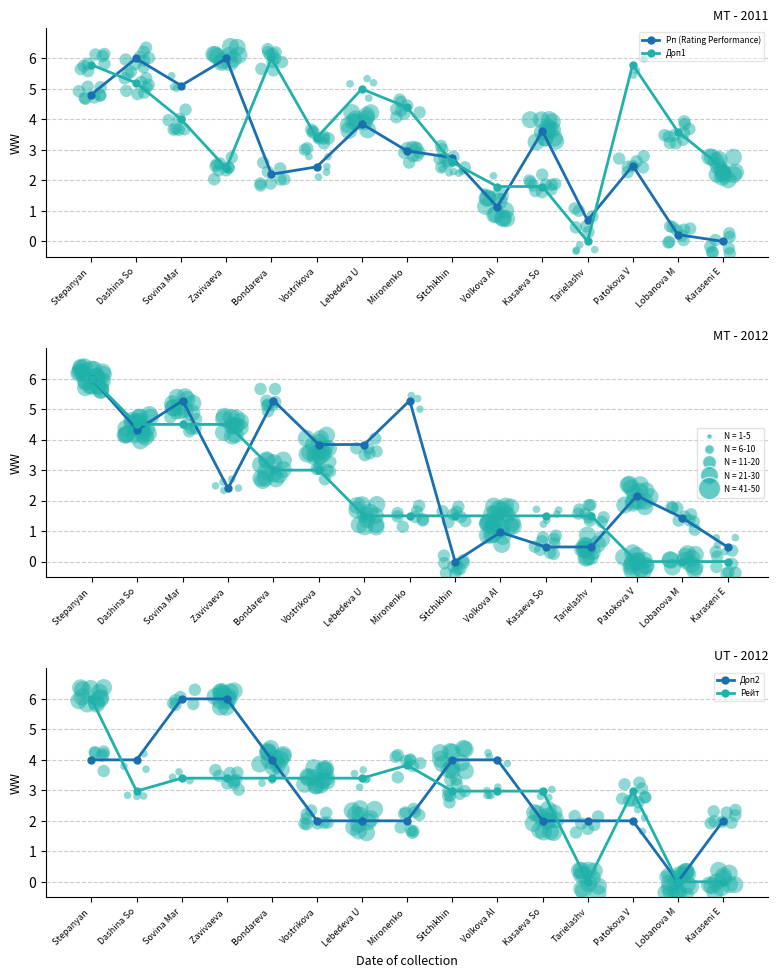

What is the total value across all series at Vostrikova?

18.1